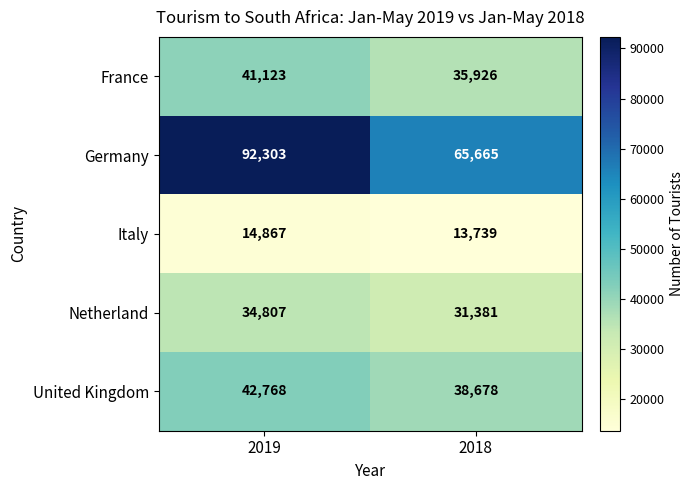

What is the difference between the Netherland values at 2018 and 2019?

3426